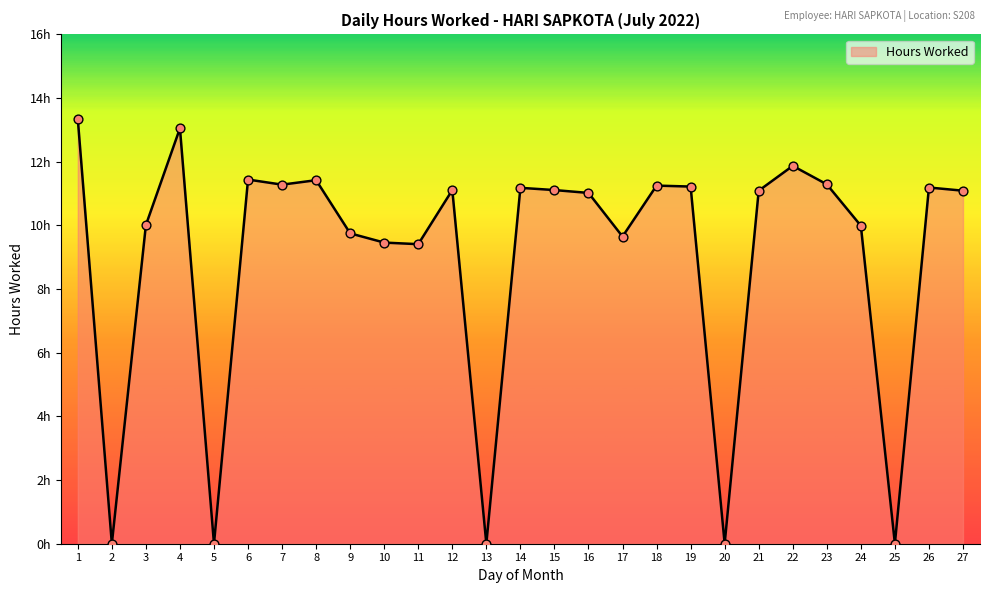

What is the change in value from 11 to 25?

-9.4